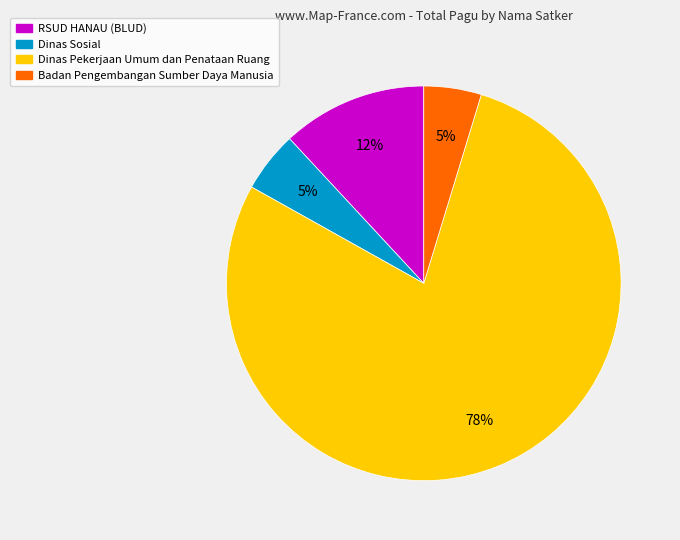

To the nearest percent, what is the average slice percentage?

25%